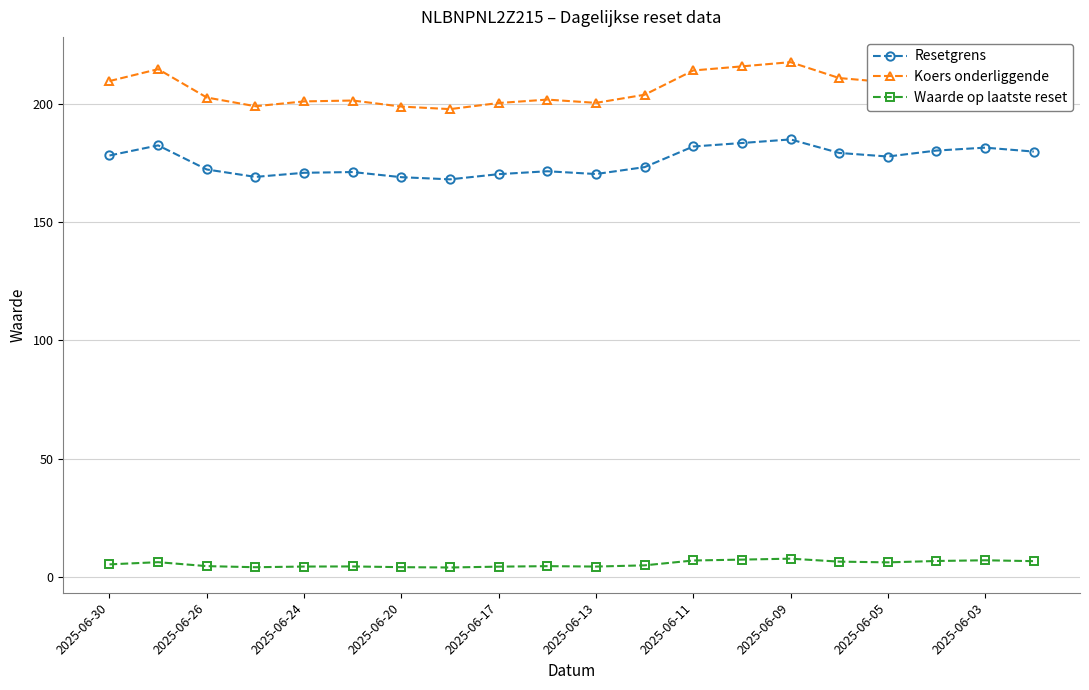

What is the difference between the maximum and minimum values in the Koers onderliggende series?

19.8